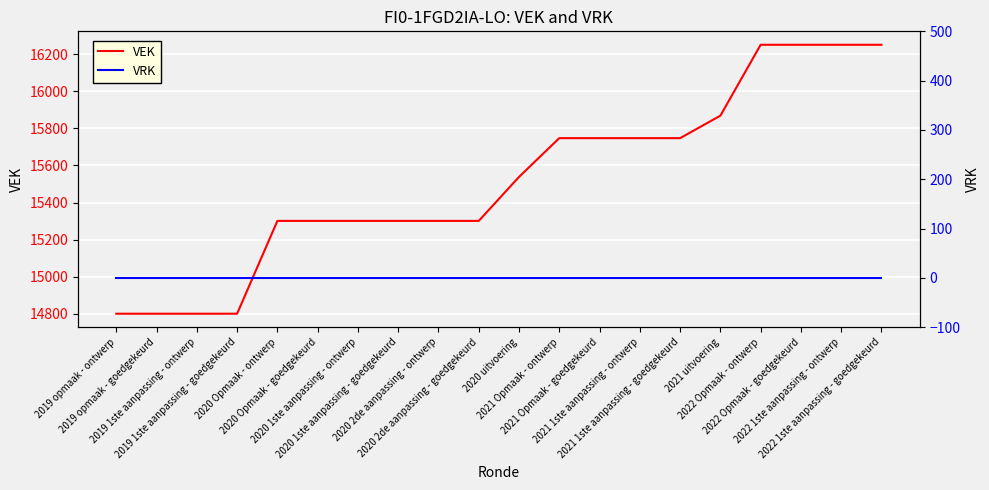

True or false: VRK and VEK cross at least once.

False